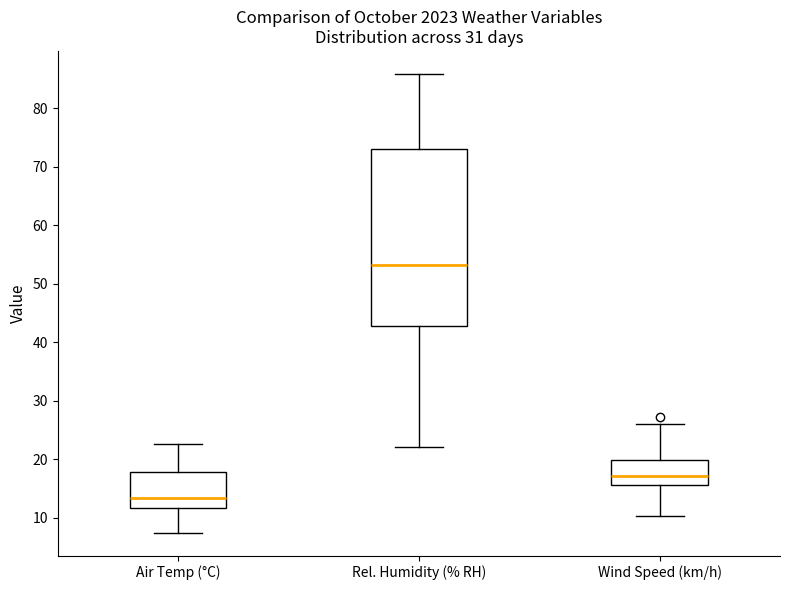

Reading left to right, read every box against the y-axis: the position of its median line, the range the box covers, and the ends of its whiskers. The values are not printed on the chart, so give them approximately, as read against the axis.

Air Temp (°C): median 13, box 12 to 18, whiskers 8 to 23
Rel. Humidity (% RH): median 53, box 43 to 73, whiskers 22 to 86
Wind Speed (km/h): median 17, box 16 to 20, whiskers 10 to 26